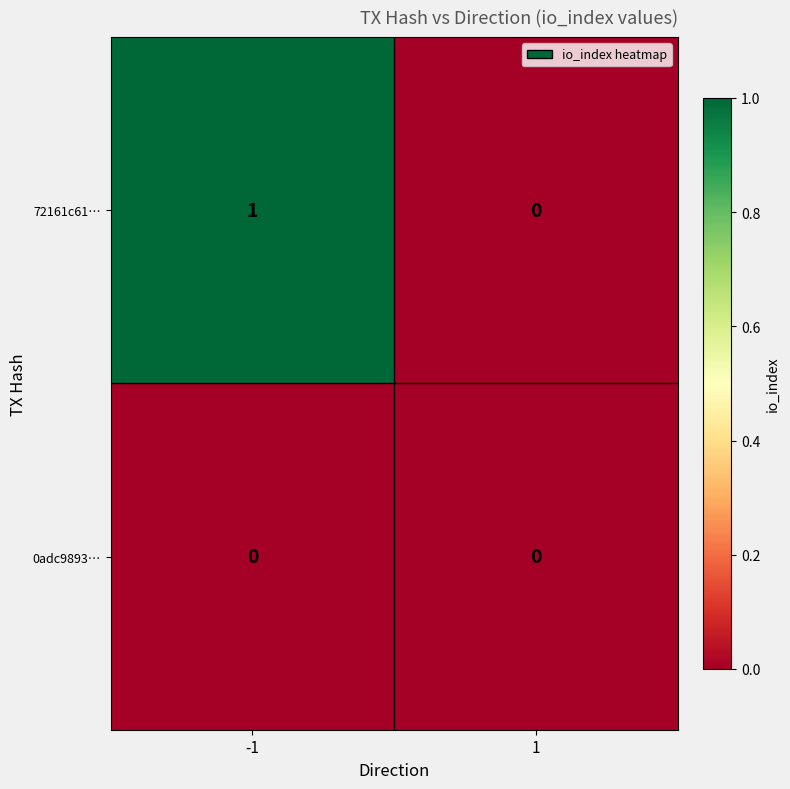

Reading left to right, transcribe all the data shown in this chart.

72161c61…: -1=1	1=0
0adc9893…: -1=0	1=0